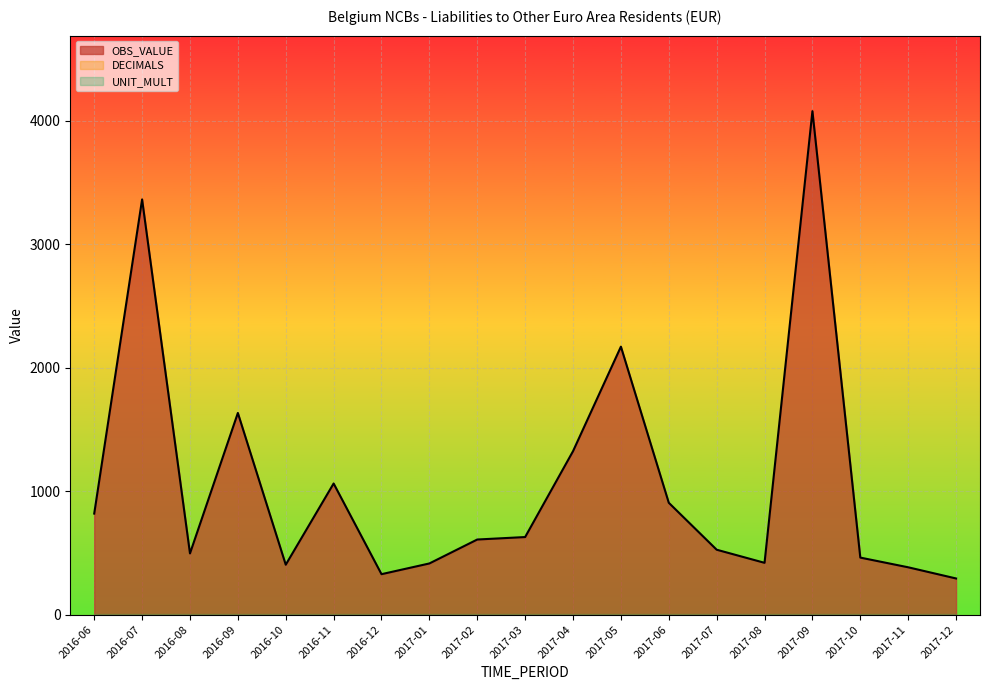

The value of UNIT_MULT at 2017-02 is 6.0. True or false?

True